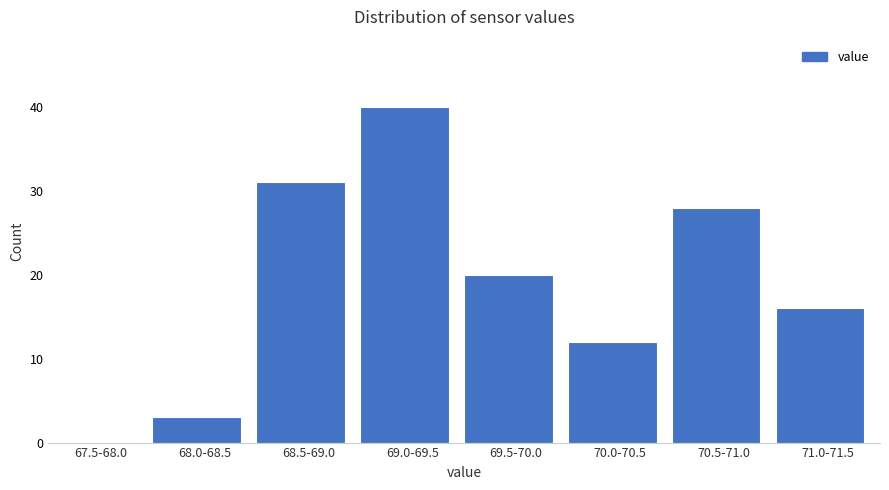

Reading left to right, list all the values displayed in this chart.

67.5-68.0=0	68.0-68.5=3	68.5-69.0=31	69.0-69.5=40	69.5-70.0=20	70.0-70.5=12	70.5-71.0=28	71.0-71.5=16